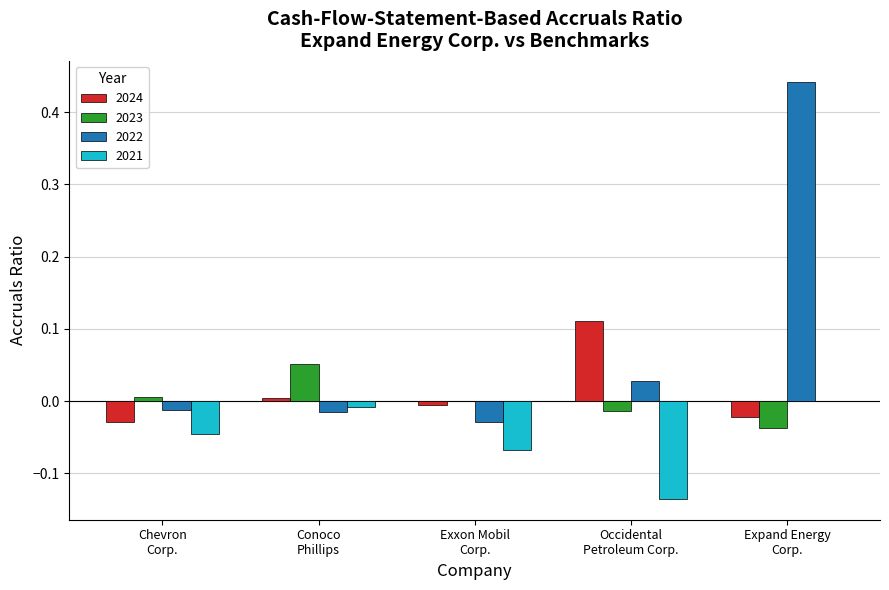

How many groups of bars are there?

5